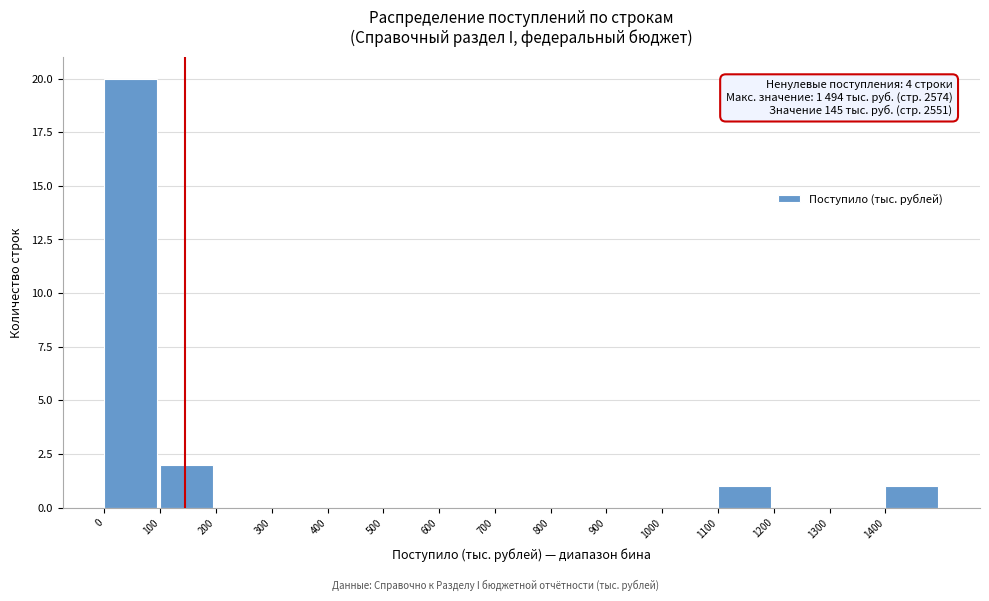

Which range on the x-axis has the tallest bar?

0 to 100